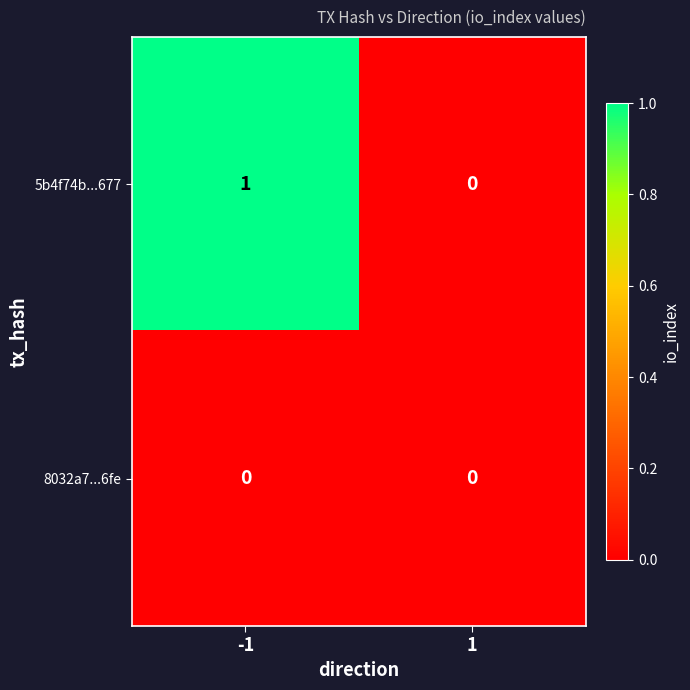

Which series has the largest total across all categories?

5b4f74b...677